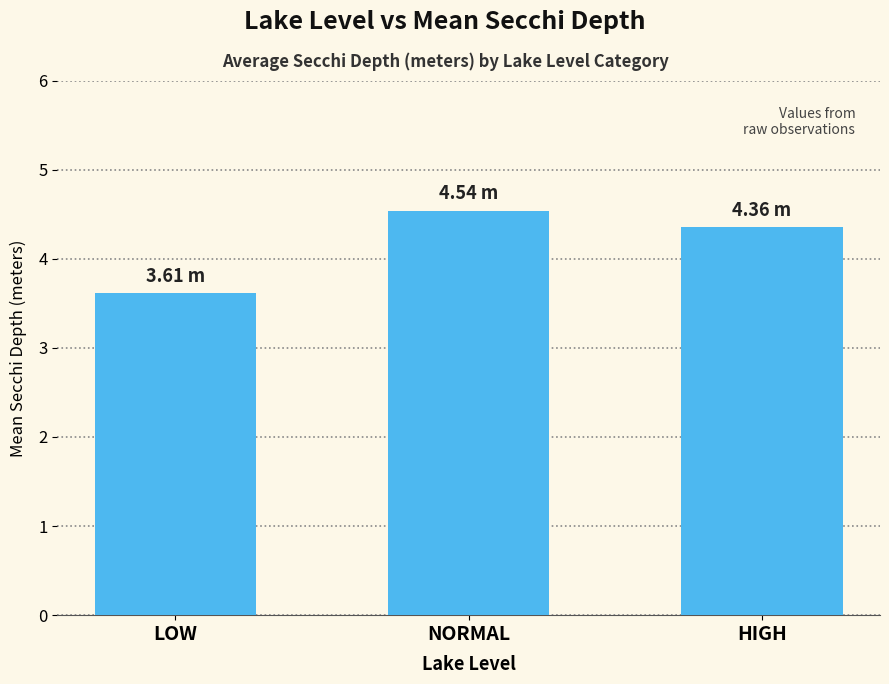

Which category has the lowest value across all series?

LOW